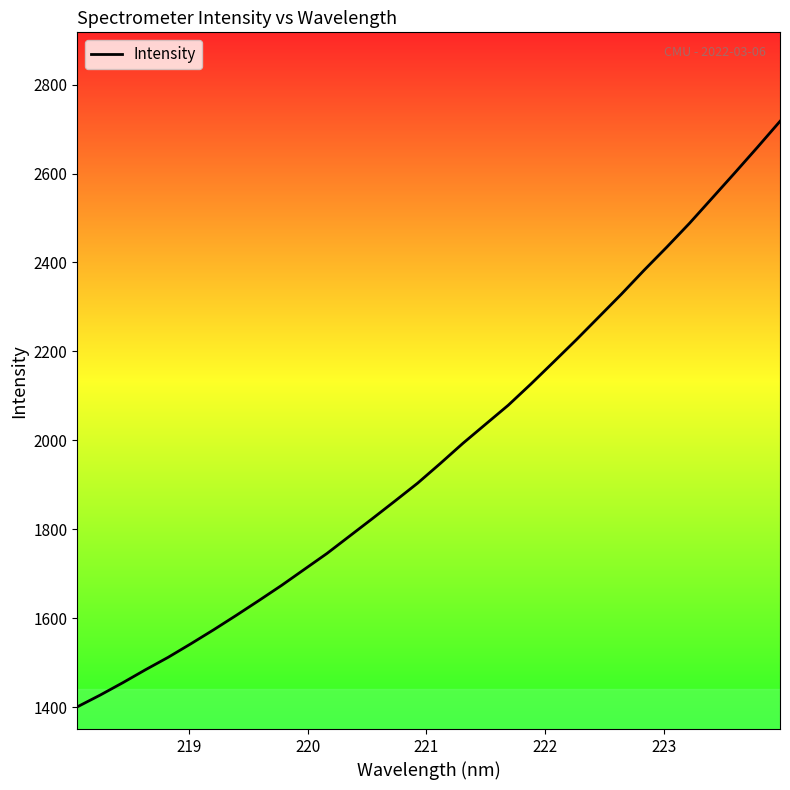

What is the minimum value shown in the chart?

1401.2